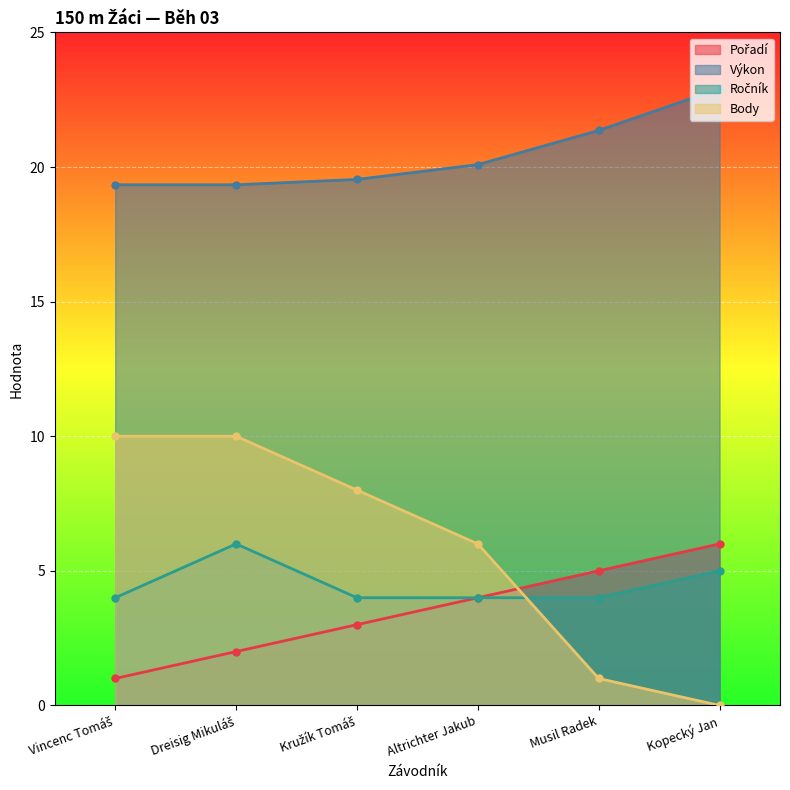

The Body series shows 1.0 at Musil Radek. True or false?

True